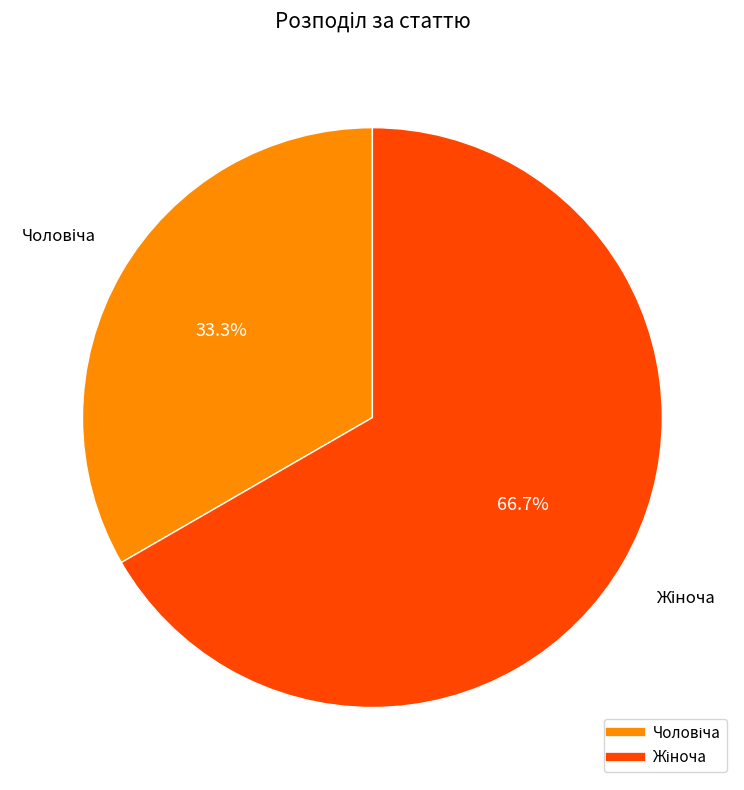

Is there any slice that represents more than half of the pie?

Yes